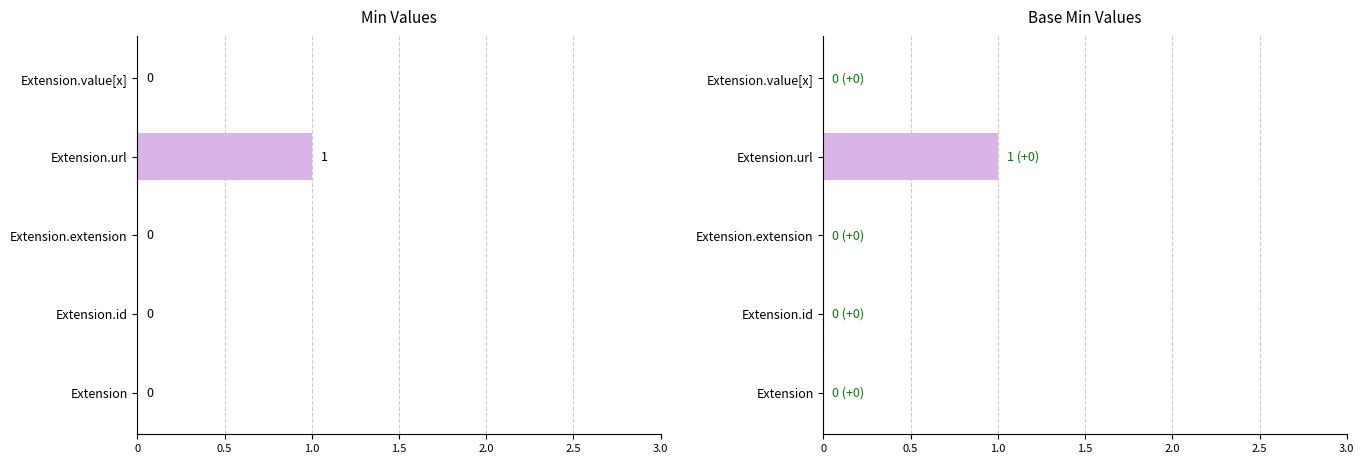

Reading right to left, what are all the values shown in this chart?

Min: 0	1	0	0	0
Base Min: 0	1	0	0	0